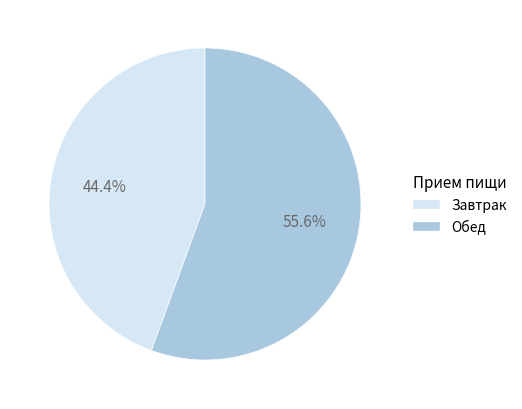

What percentage is NOT represented by Завтрак?

55.6%